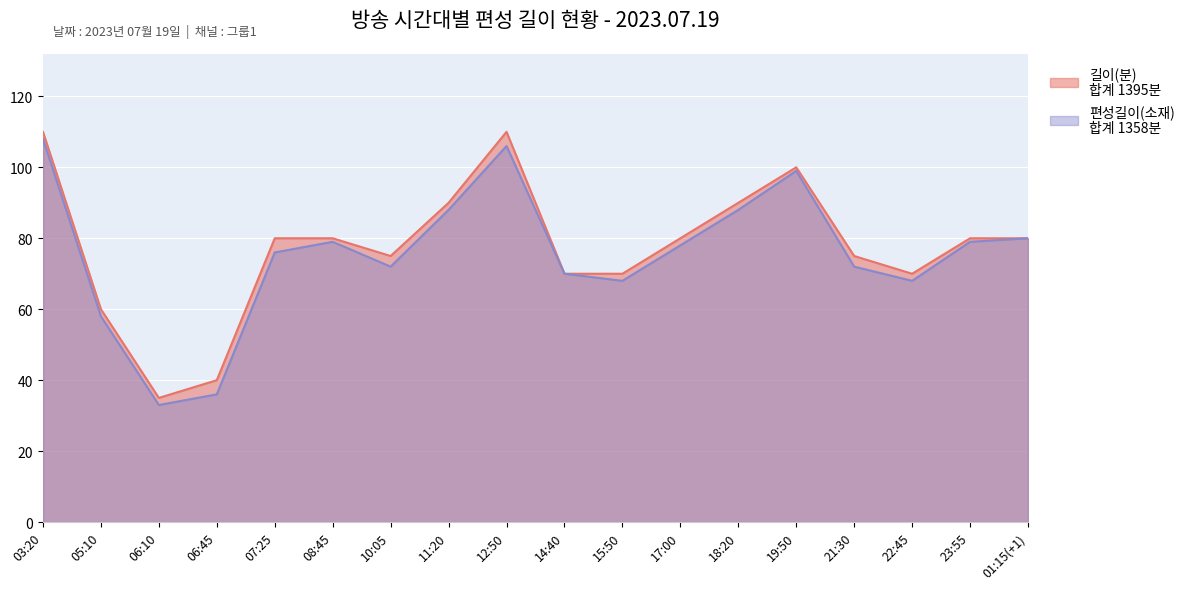

How many series are shown in this chart?

2